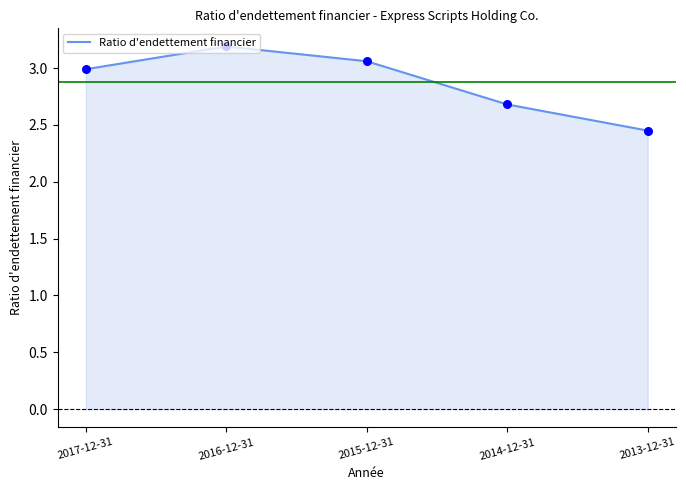

What is the ratio of the value at 2017-12-31 to the value at 2013-12-31?

1.2